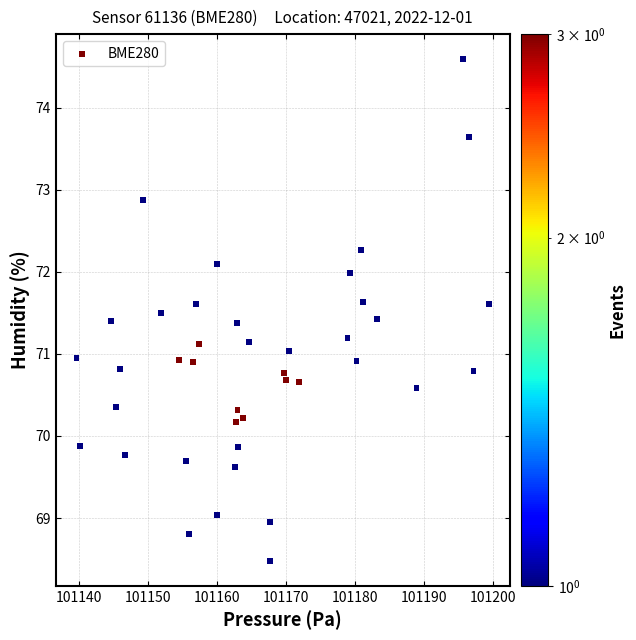

What is the range of X values (max minus min)?

59.7